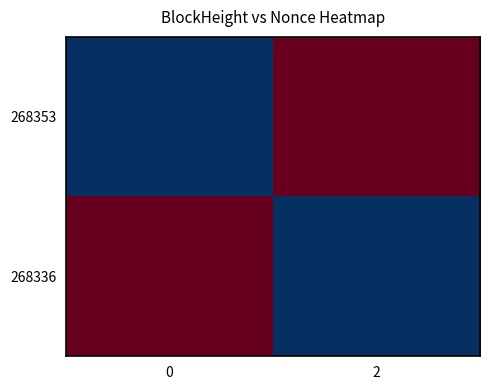

Reading left to right, transcribe all the data shown in this chart.

268353: 0=0	2=2
268336: 0=2	2=0